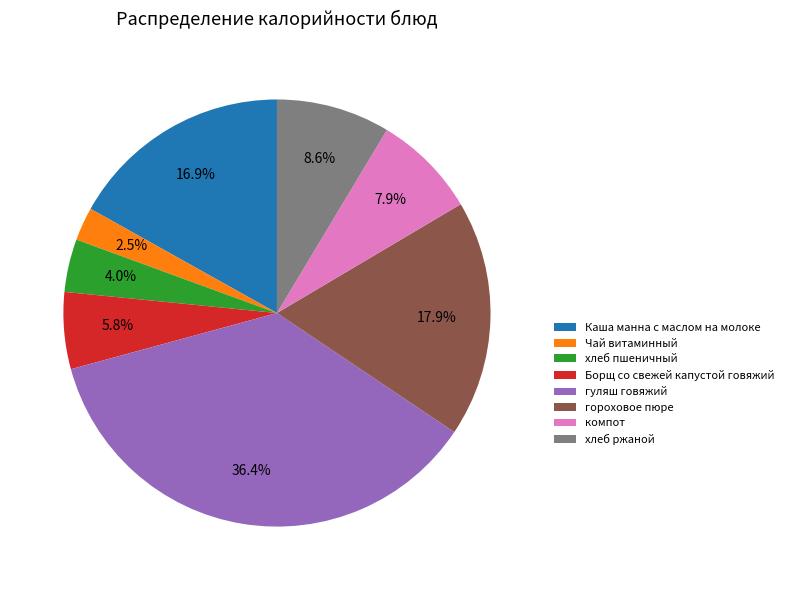

Which has a higher value, гуляш говяжий or Чай витаминный?

гуляш говяжий